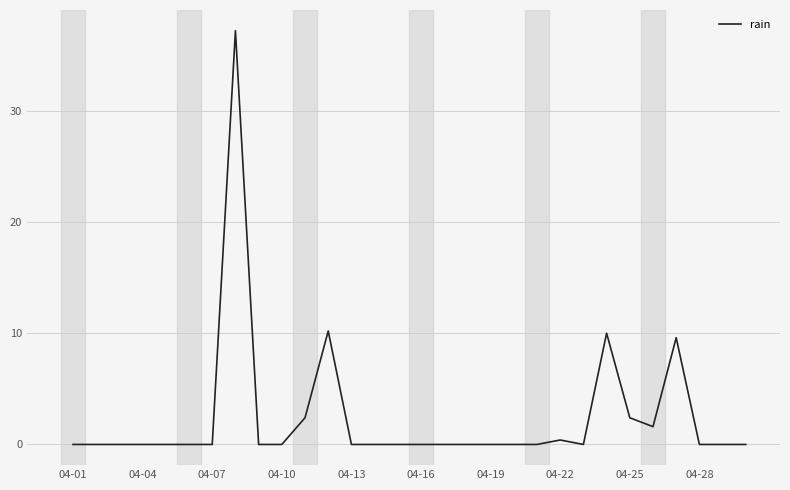

What is the difference between the maximum and minimum values?

37.2